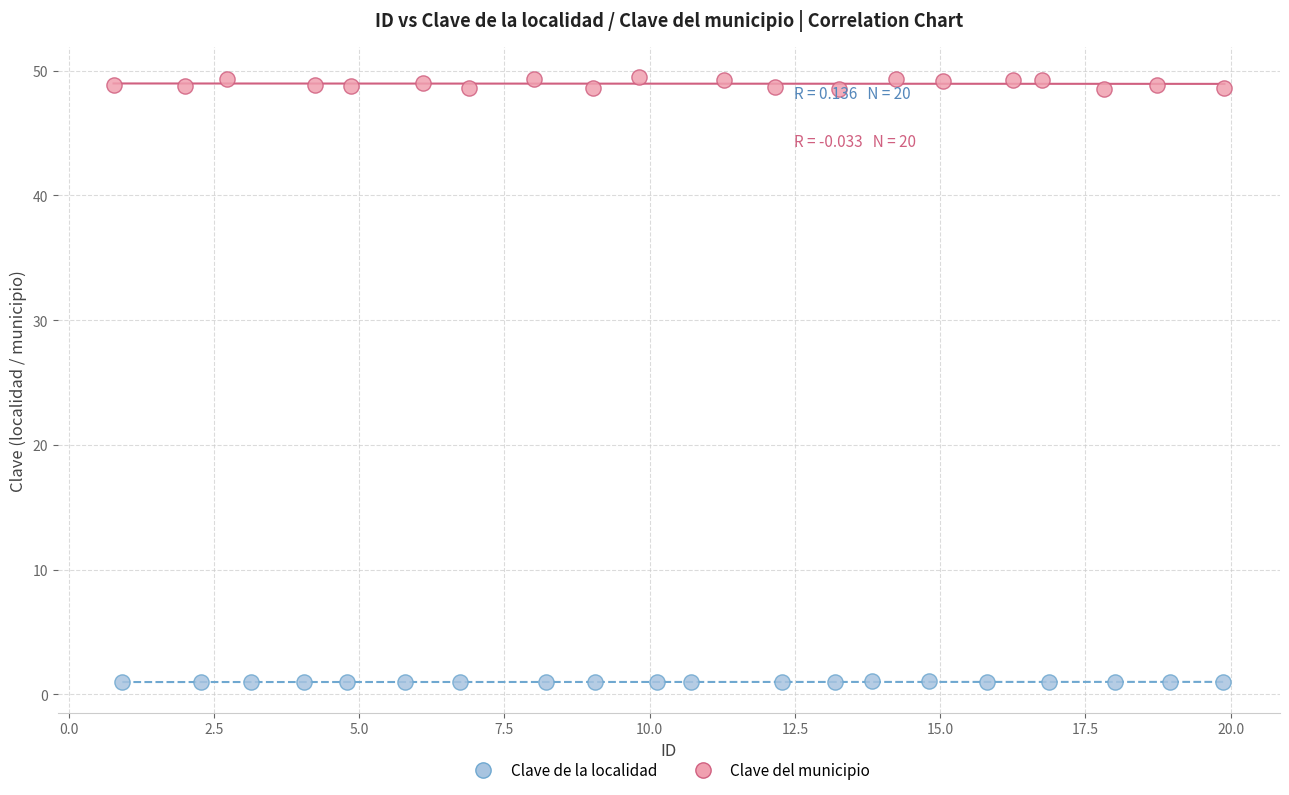

Which series has the largest Y range (max minus min)?

Clave del municipio